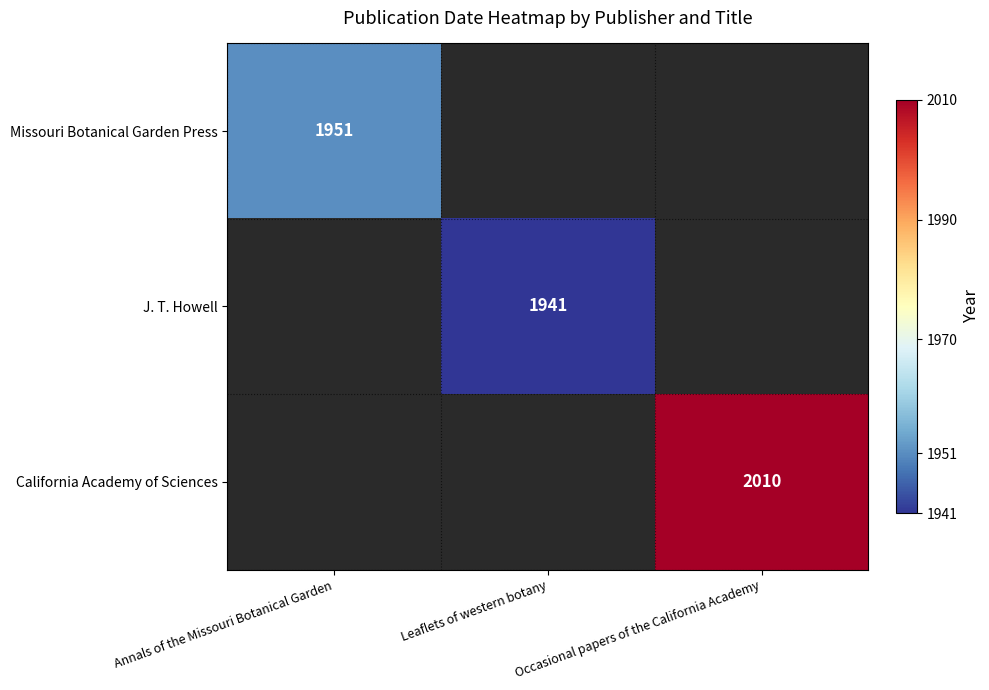

Is the value of Missouri Botanical Garden Press at Annals of the Missouri Botanical Garden greater than the value of J. T. Howell at Leaflets of western botany?

Yes